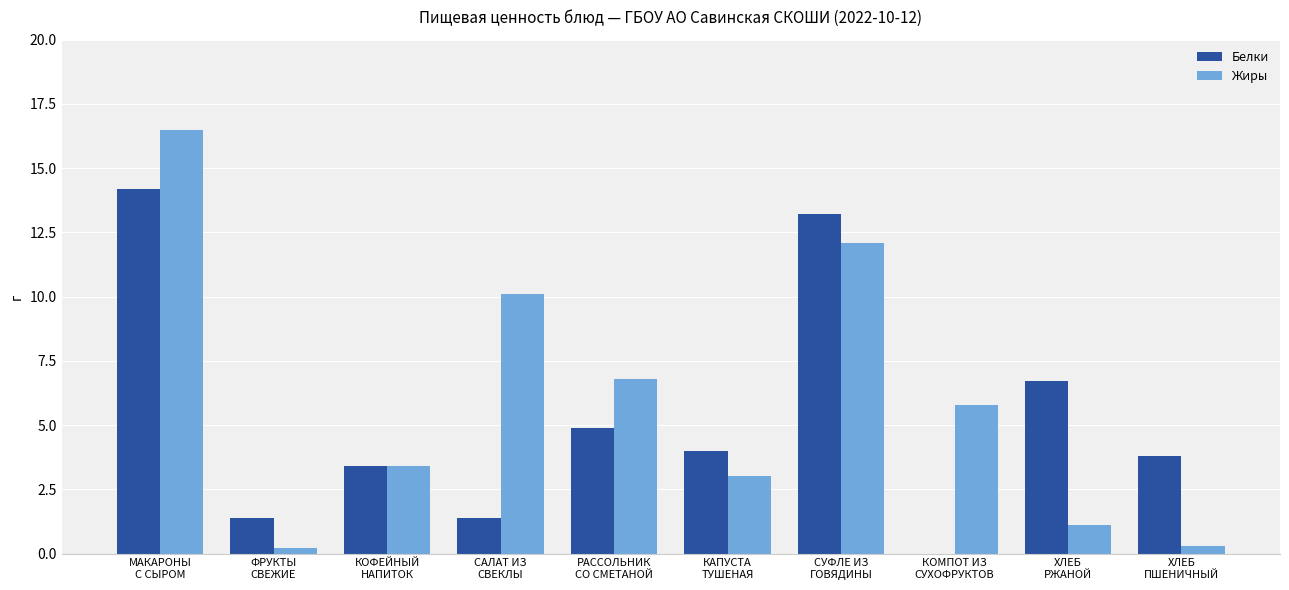

What is the greatest value displayed?

16.5